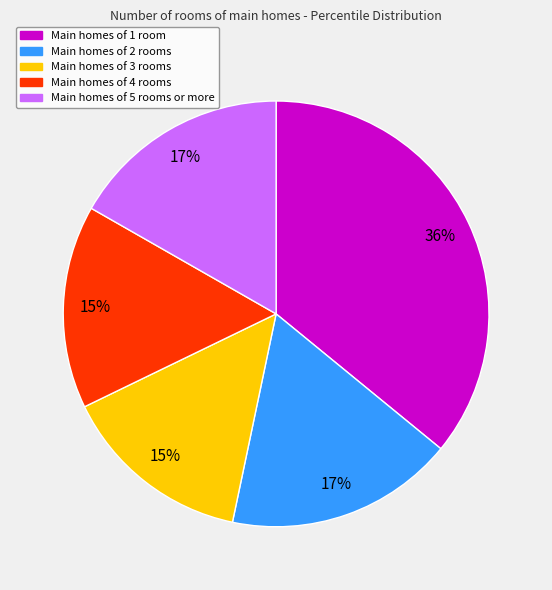

To the nearest percent, what is the difference between the largest and smallest slice percentages?

21%